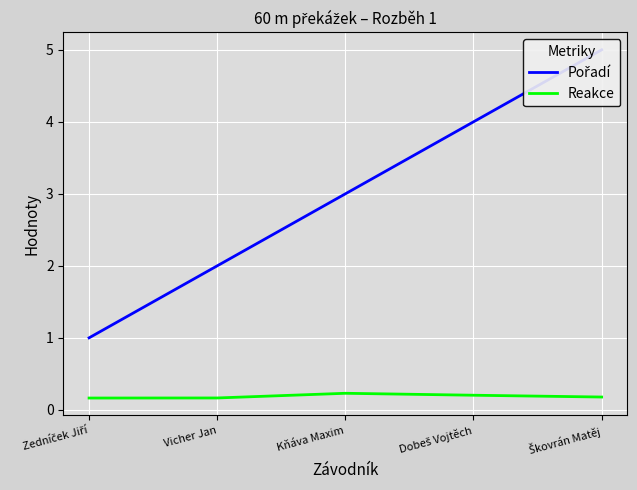

What is the label of the 4th point from the right?

Vicher Jan